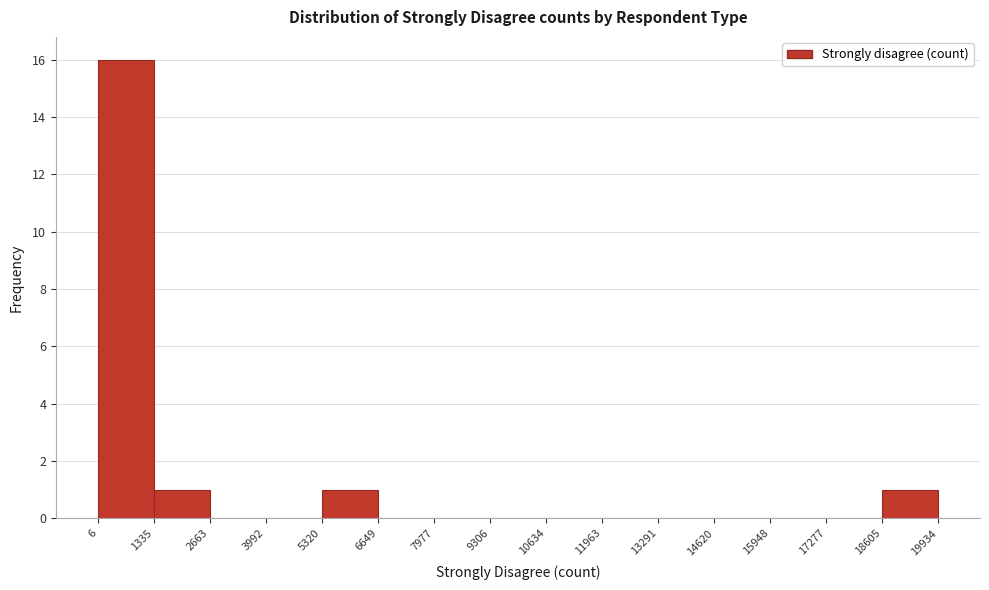

How tall is the bar that spans 18605 to 19934 on the x-axis? The values are not printed on the chart, so give them approximately, as read against the axis.

1